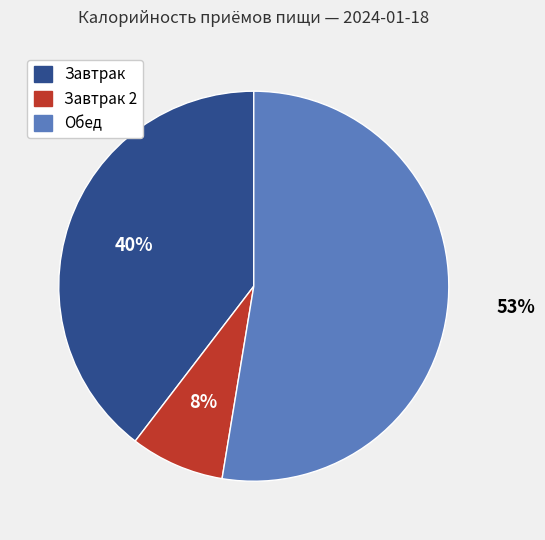

Is there any slice that represents more than half of the pie?

Yes